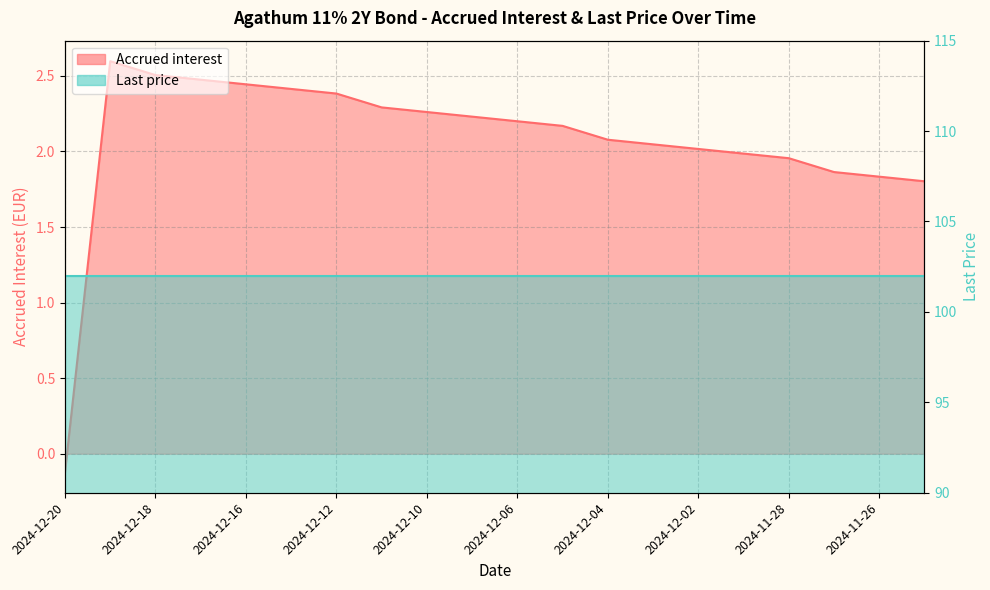

The chart shows a value of 1.8 at 2024-11-26. True or false?

True